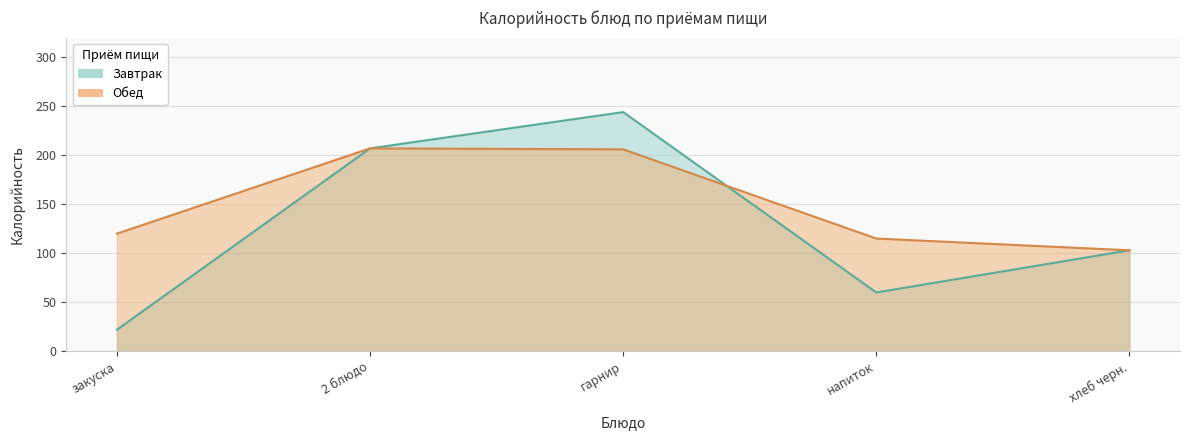

The value of Обед at напиток is 68. True or false?

False